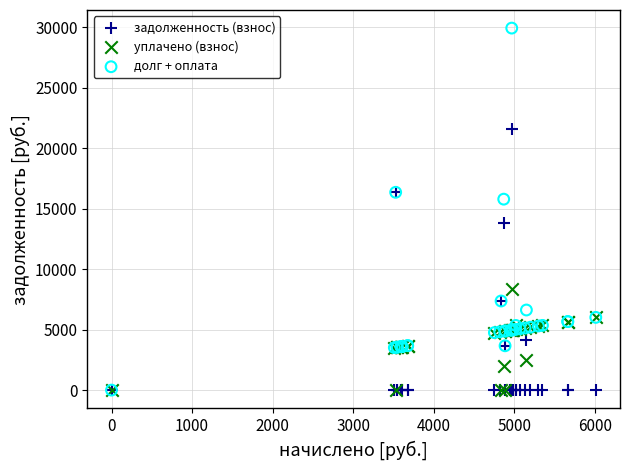

Which series reaches the maximum Y coordinate?

долг + оплата